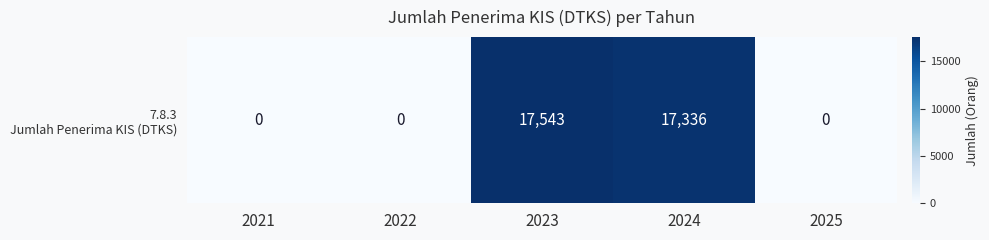

Reading left to right, list all the values displayed in this chart.

2021=0	2022=0	2023=17543	2024=17336	2025=0